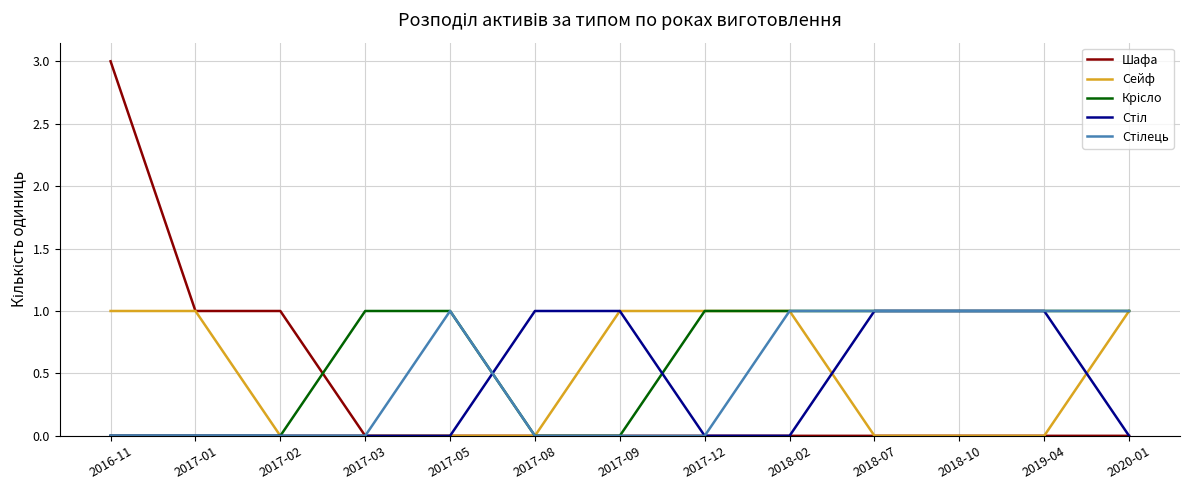

What is the total value across all series at 2019-04?

3